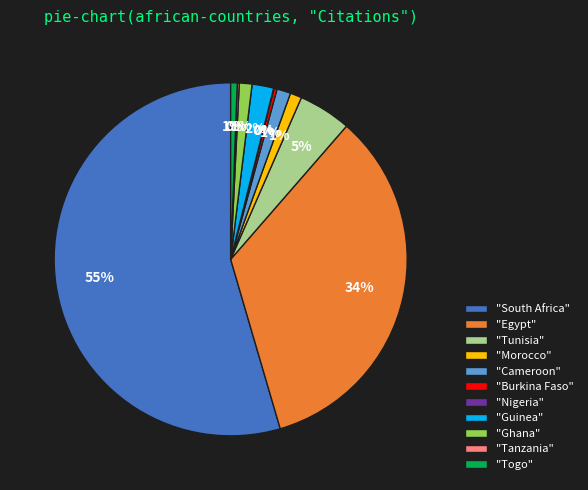

Is it true that "Togo" is 12% of the pie?

False